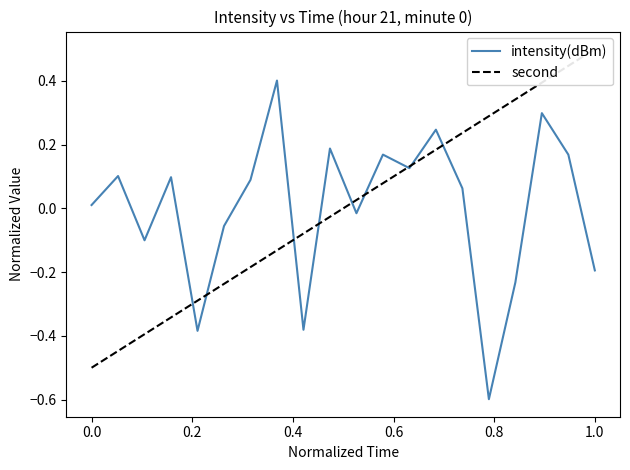

True or false: second and intensity(dBm) cross at least once.

True